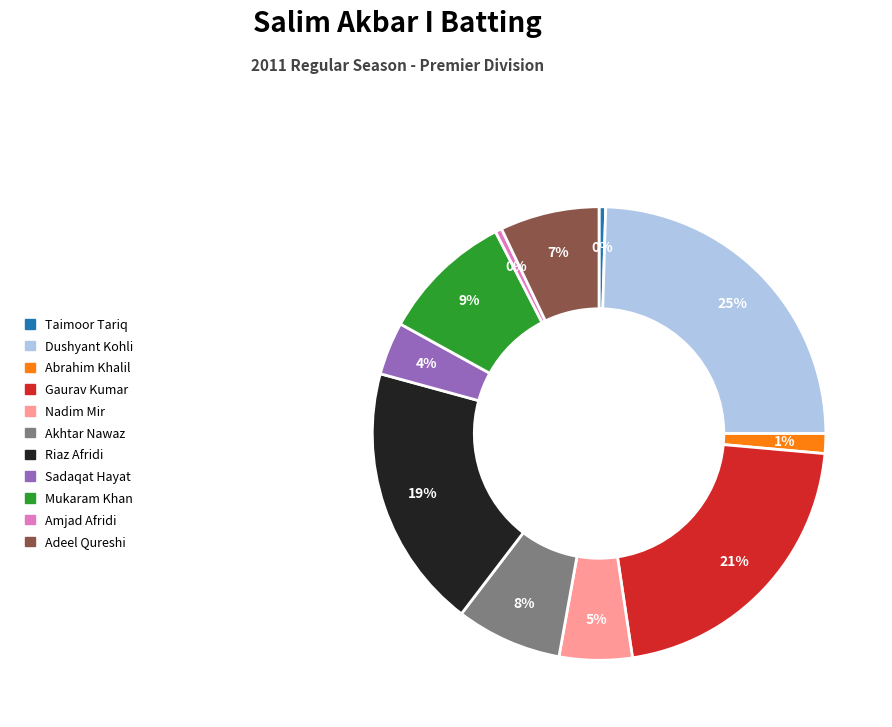

Is the sum of Dushyant Kohli and Adeel Qureshi greater than half?

No